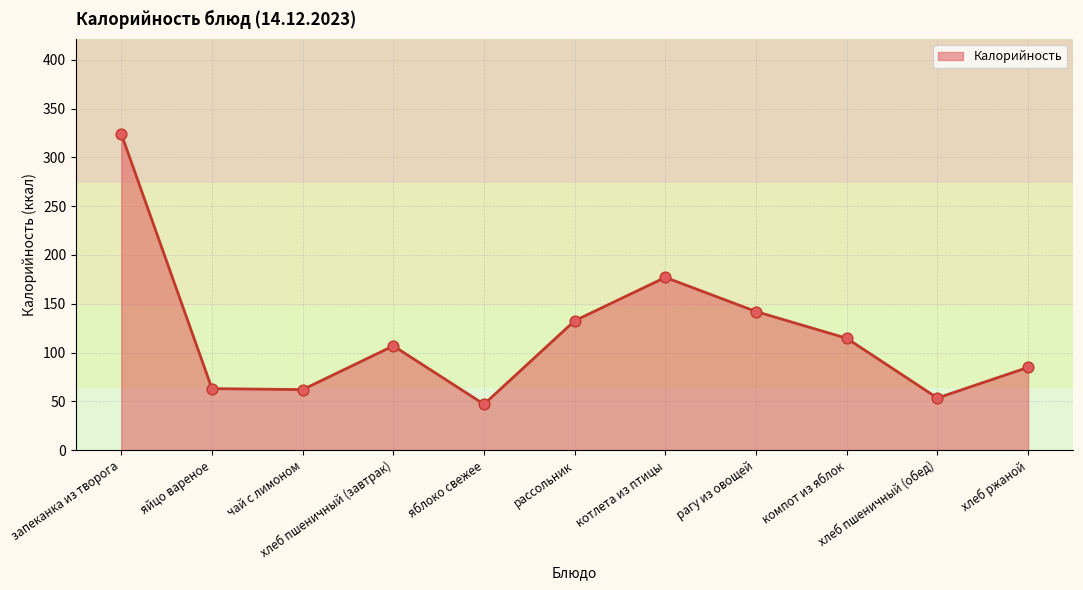

What is the change in value from компот из яблок to хлеб пшеничный (обед)?

-61.2